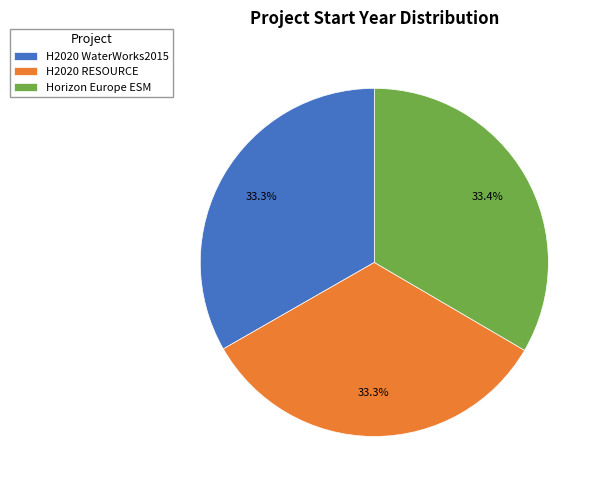

To the nearest percent, what portion does Horizon Europe ESM represent?

33%